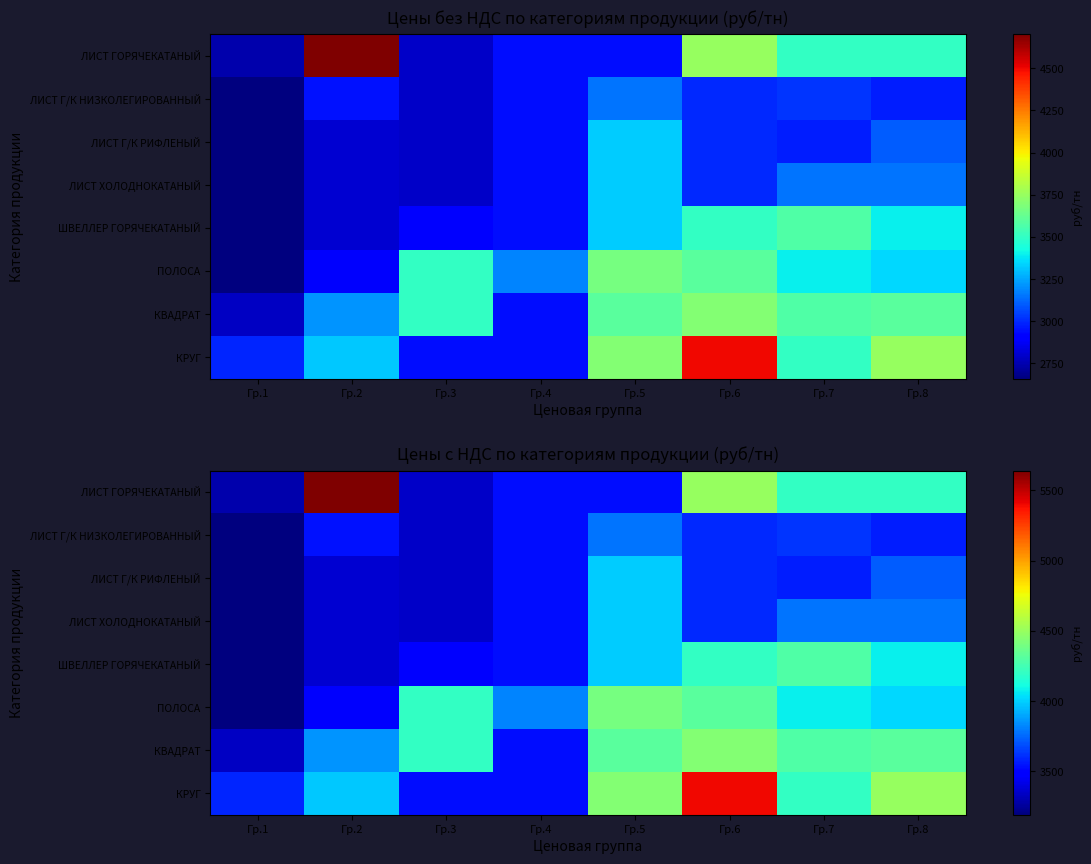

Rank the series at Гр.7 from highest to lowest value.

ШВЕЛЛЕР ГОРЯЧЕКАТАНЫЙ, КВАДРАТ, ЛИСТ ГОРЯЧЕКАТАНЫЙ, КРУГ, ПОЛОСА, ЛИСТ ХОЛОДНОКАТАНЫЙ, ЛИСТ Г/К НИЗКОЛЕГИРОВАННЫЙ, ЛИСТ Г/К РИФЛЕНЫЙ